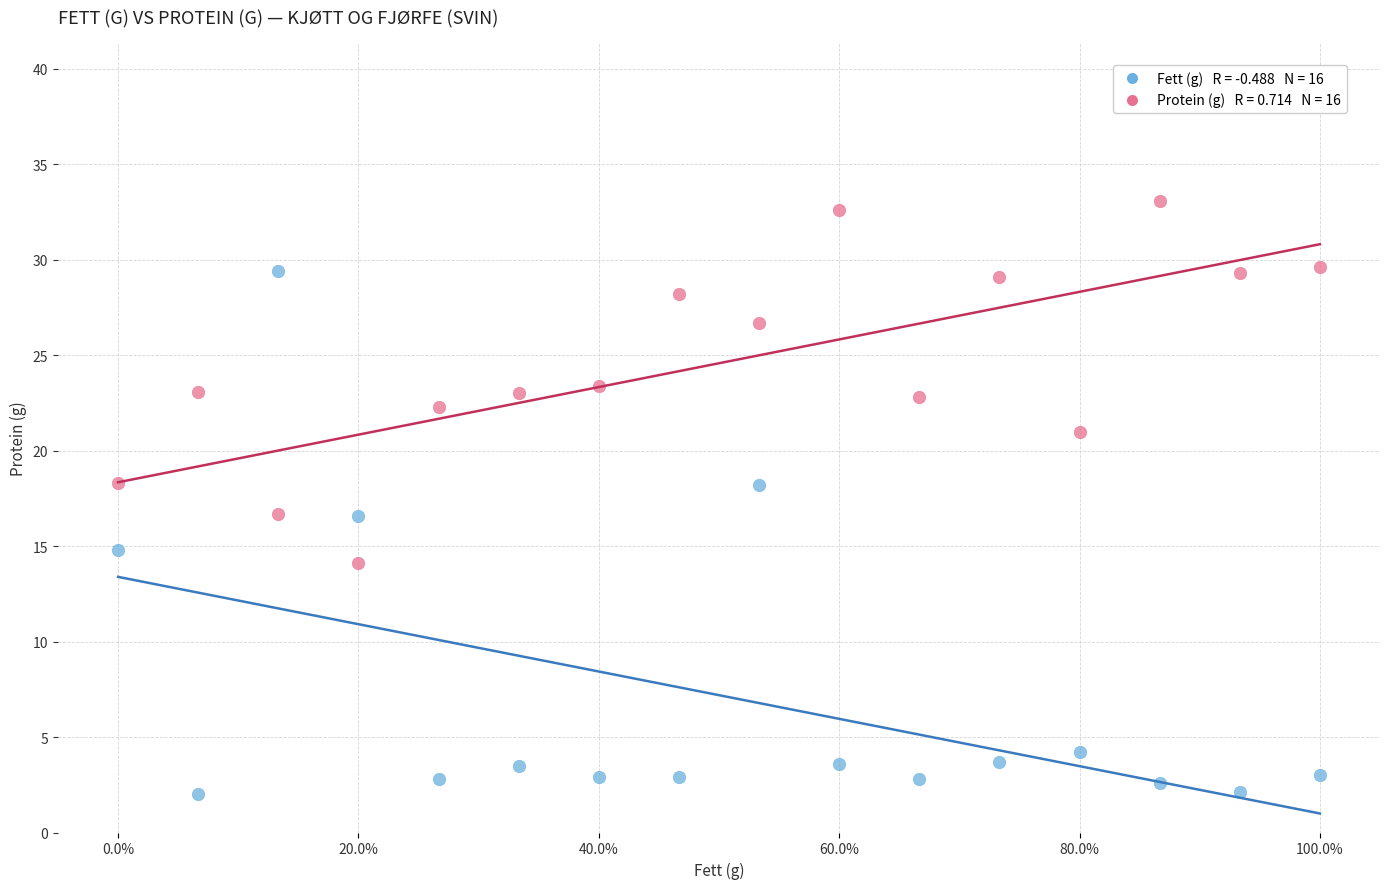

Across all data points, what is the range of X values (max minus min)?

1.0